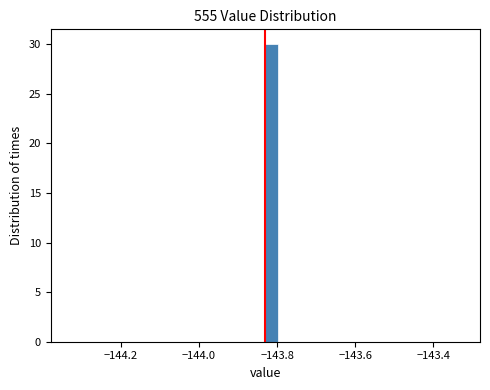

Around what value on the x-axis is the tallest bar? Give the approximate position of its centre, as read against the axis.

-143.82